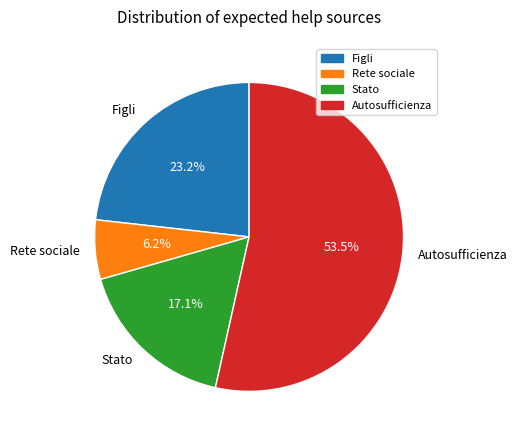

Which slice is the largest?

Autosufficienza